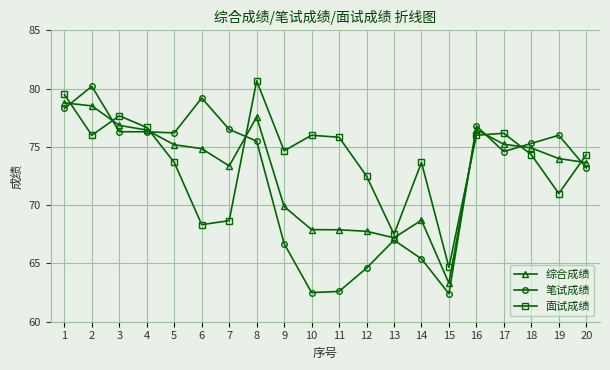

The 综合成绩 series shows 117.0 at 16. True or false?

False